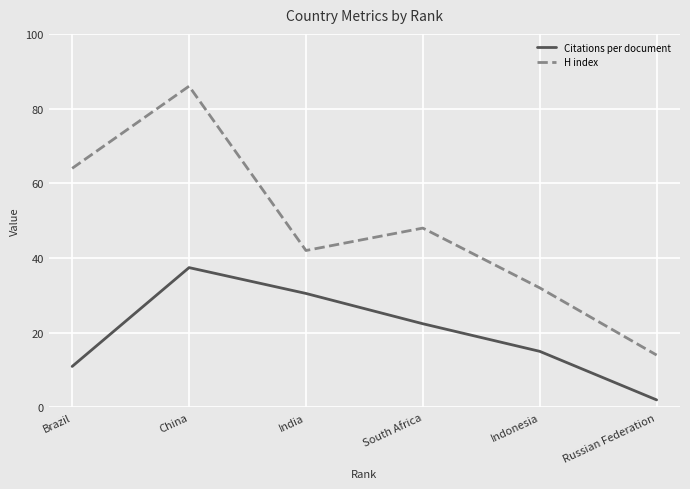

Where is the first local maximum for Citations per document?

China